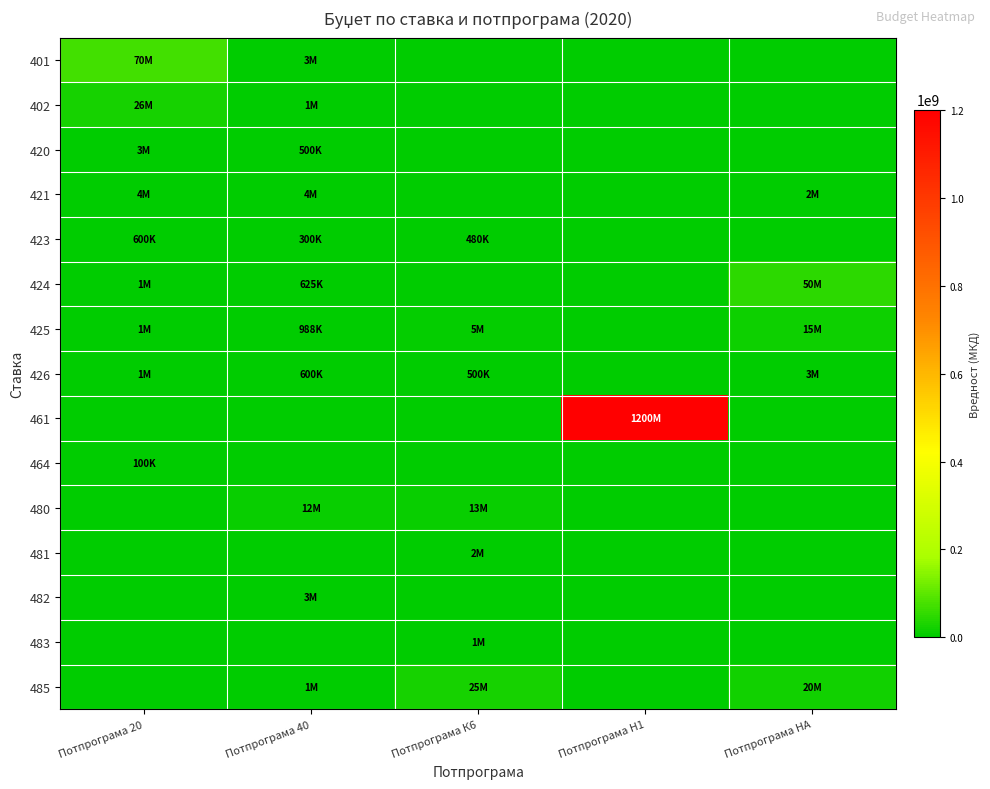

What is the difference between the highest and lowest values at Потпрограма К6?

25500000